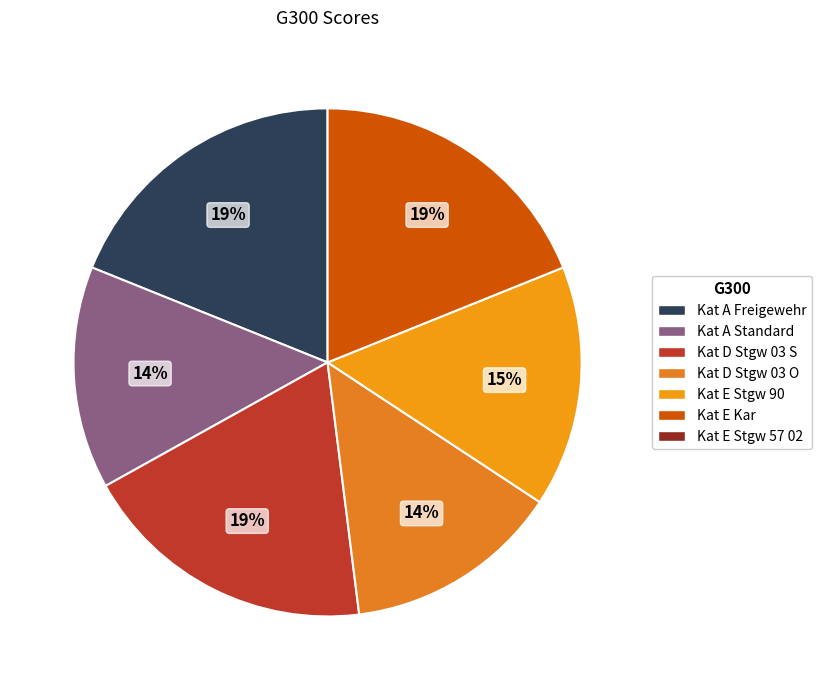

How many segments does this pie chart have?

6